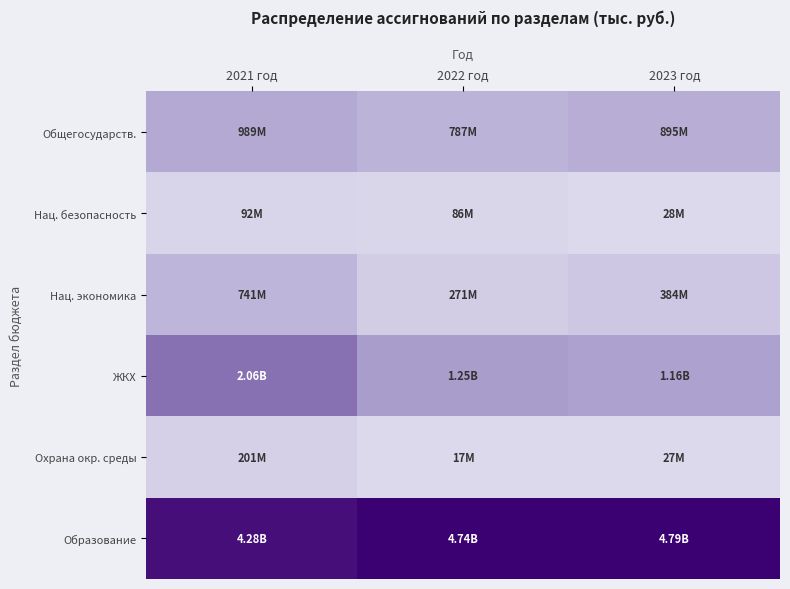

Which series has the largest total across all categories?

Образование